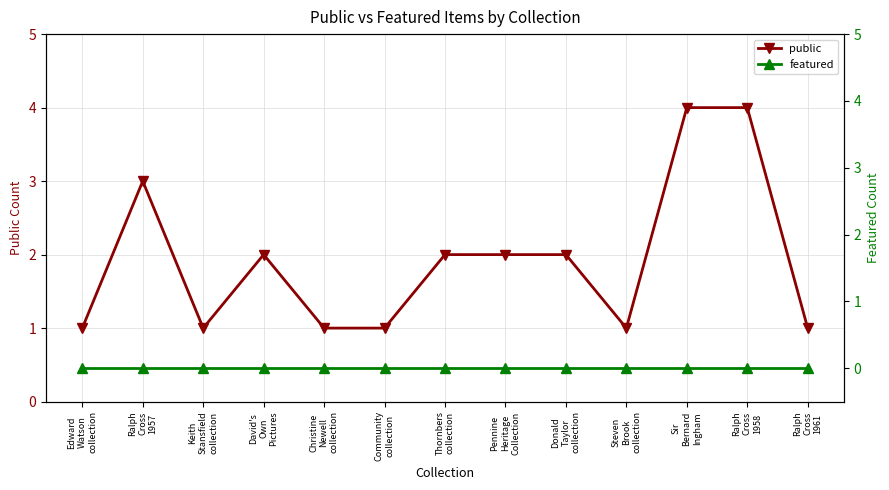

At Steven
Brook
collection, list the series in order from largest to smallest.

public, featured